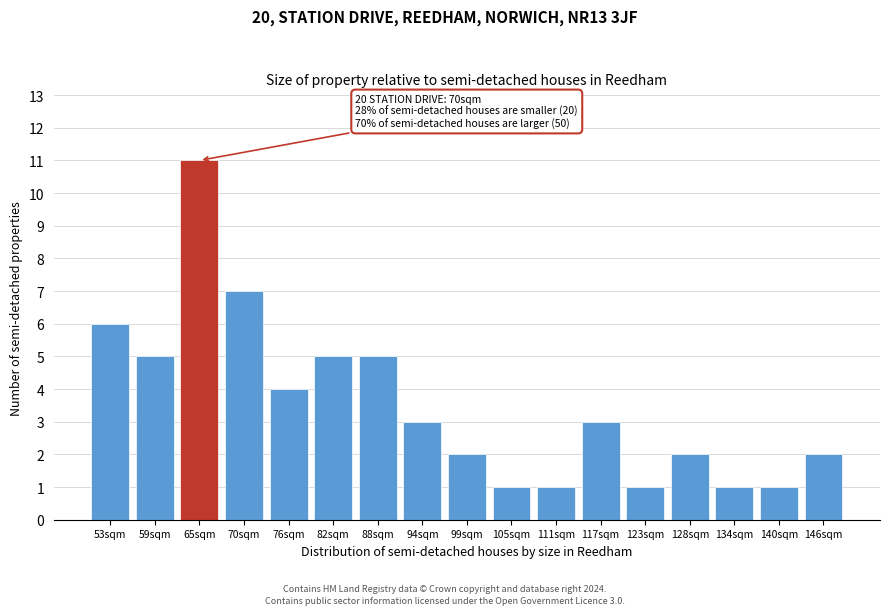

Reading right to left, extract all data points from this chart.

146sqm=2	140sqm=1	134sqm=1	128sqm=2	123sqm=1	117sqm=3	111sqm=1	105sqm=1	99sqm=2	94sqm=3	88sqm=5	82sqm=5	76sqm=4	70sqm=7	65sqm=11	59sqm=5	53sqm=6